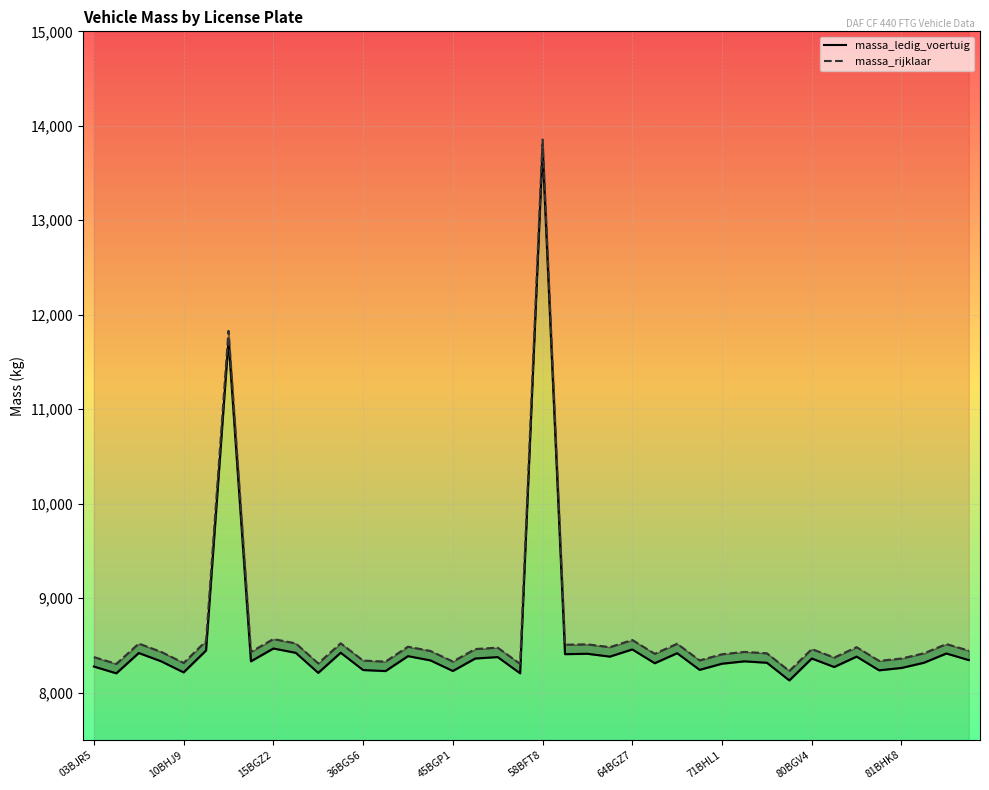

How many values in the massa_ledig_voertuig series are below 8342?

20